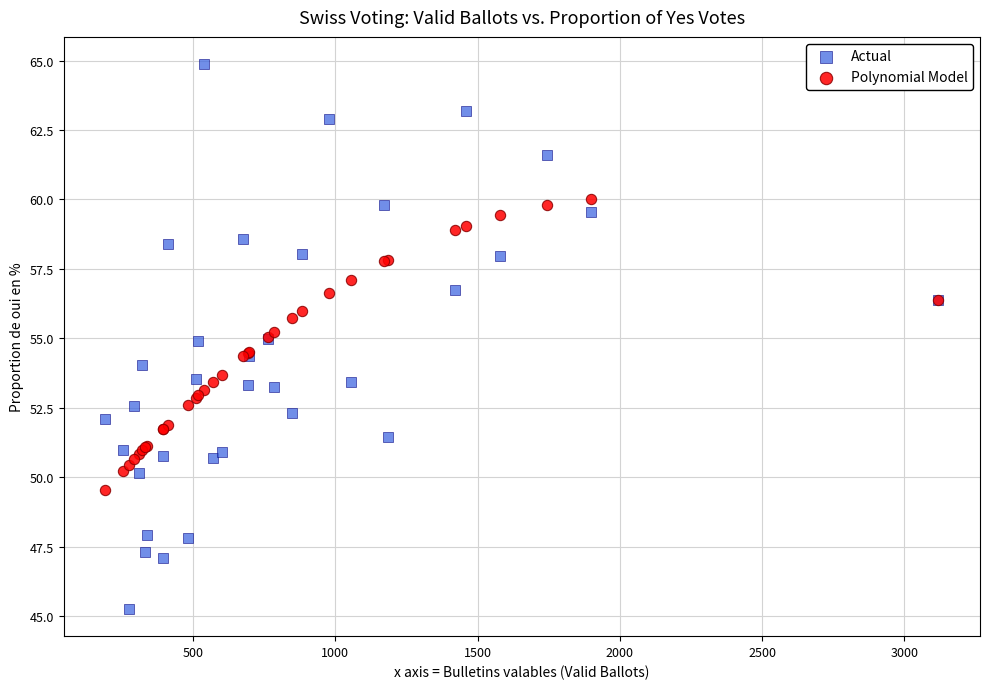

Which series reaches the maximum Y coordinate?

Actual